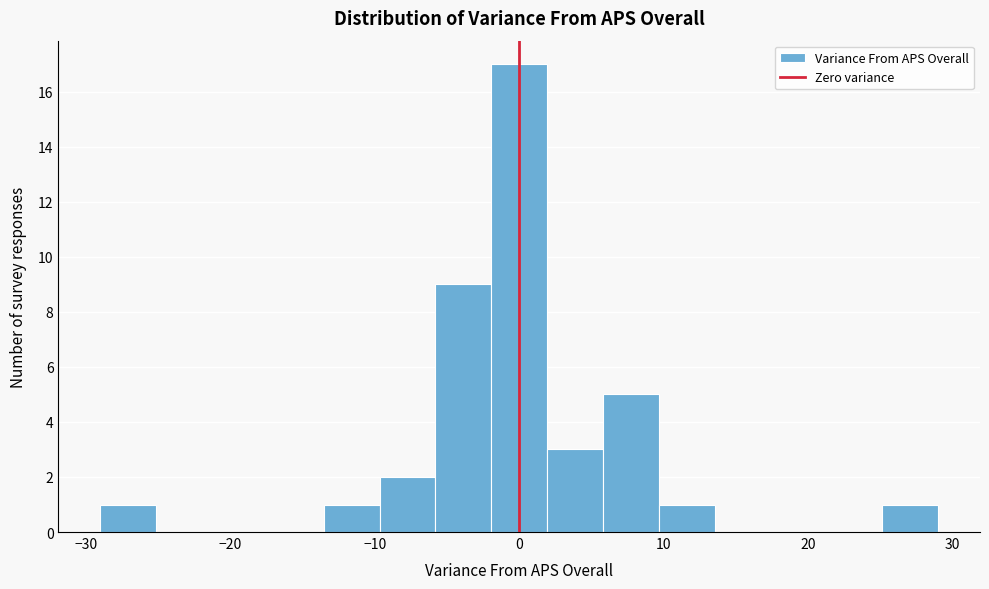

Around what value on the x-axis is the tallest bar? Give the approximate position of its centre, as read against the axis.

0